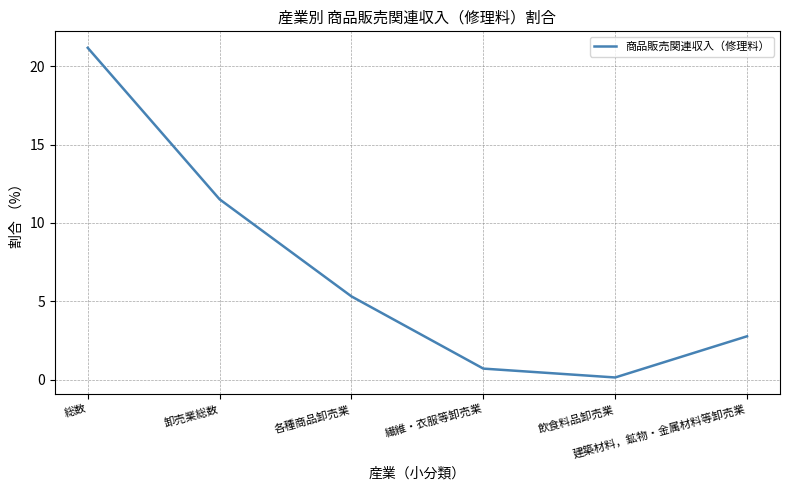

What is the difference between the second highest and second lowest values?

10.8